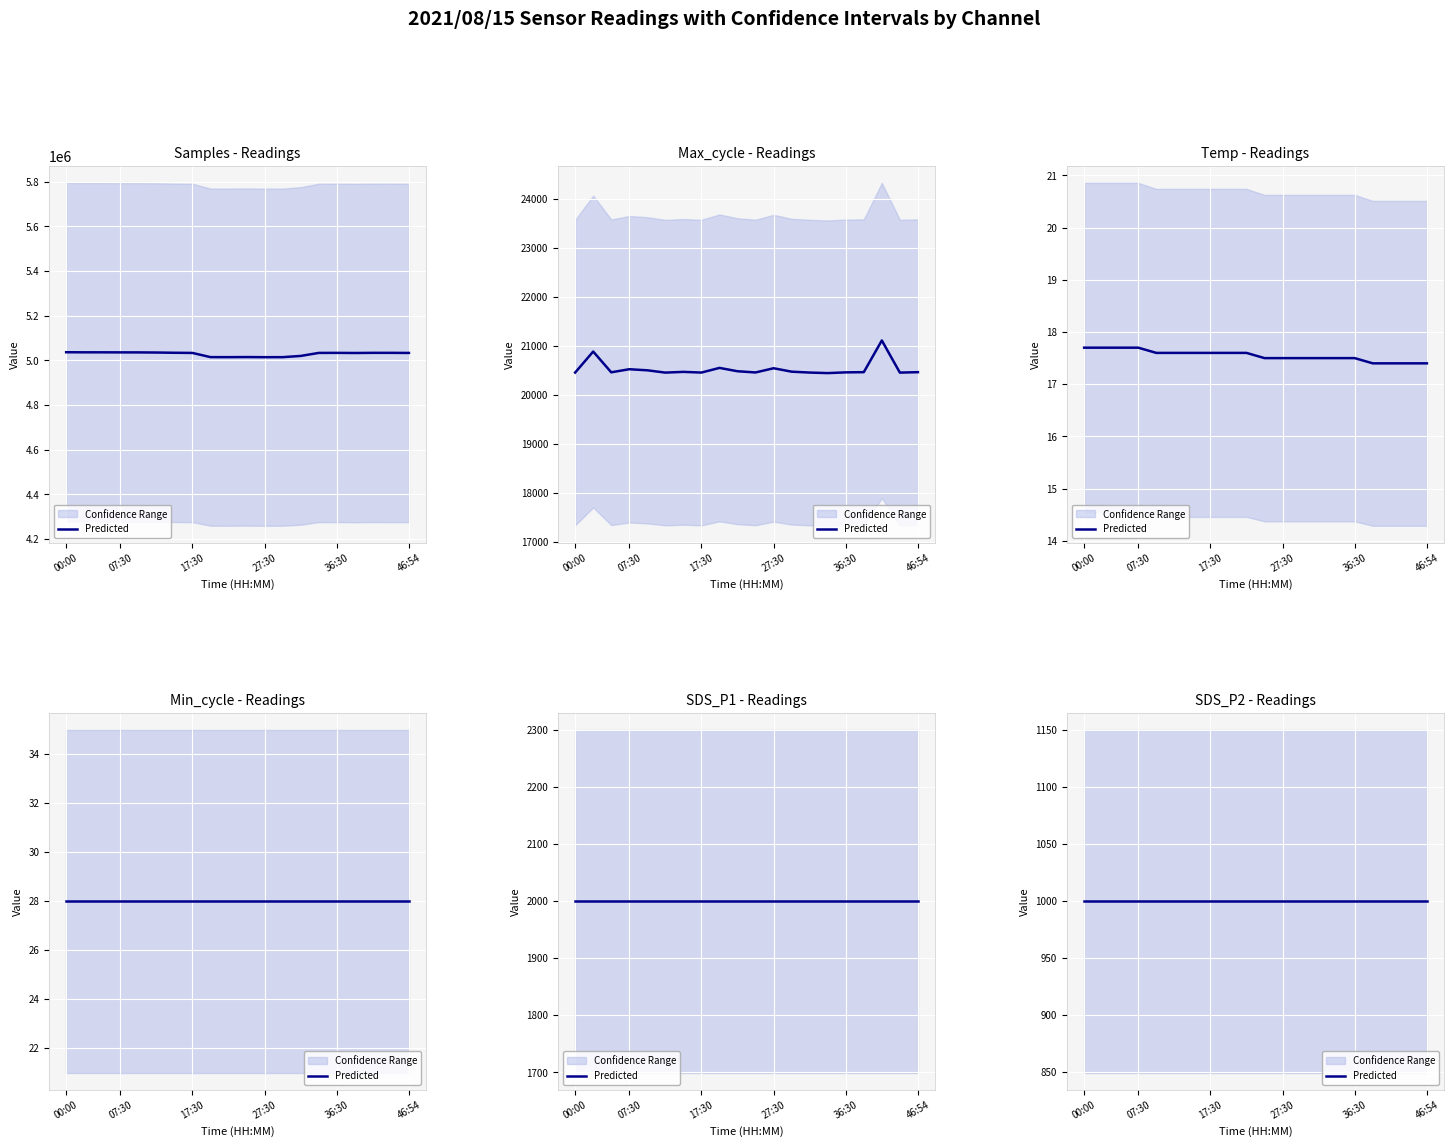

Which series has the largest total across all categories?

Samples